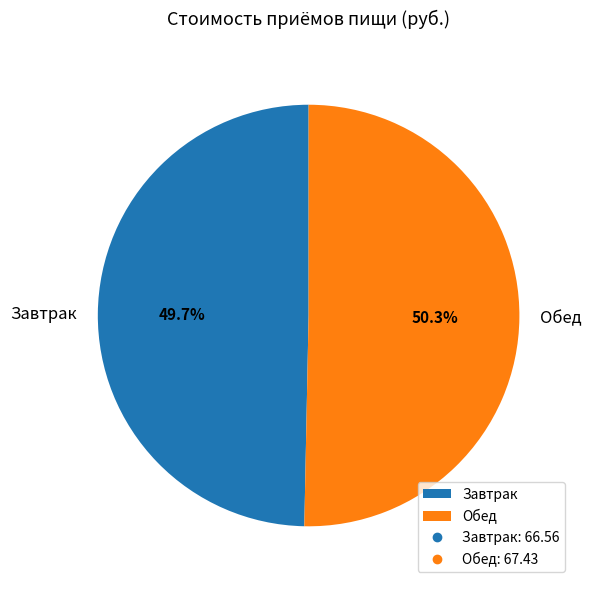

To the nearest percent, what portion does Завтрак represent?

50%